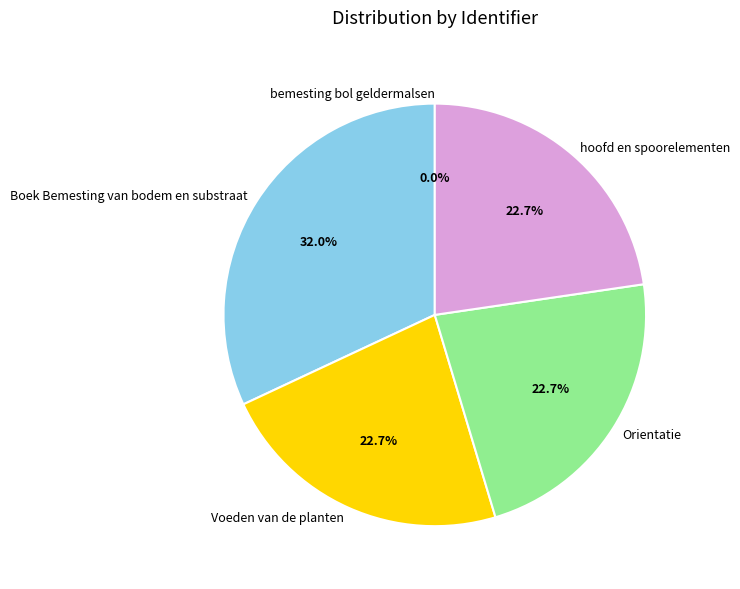

Does Boek Bemesting van bodem en substraat account for over 50% of the chart?

No